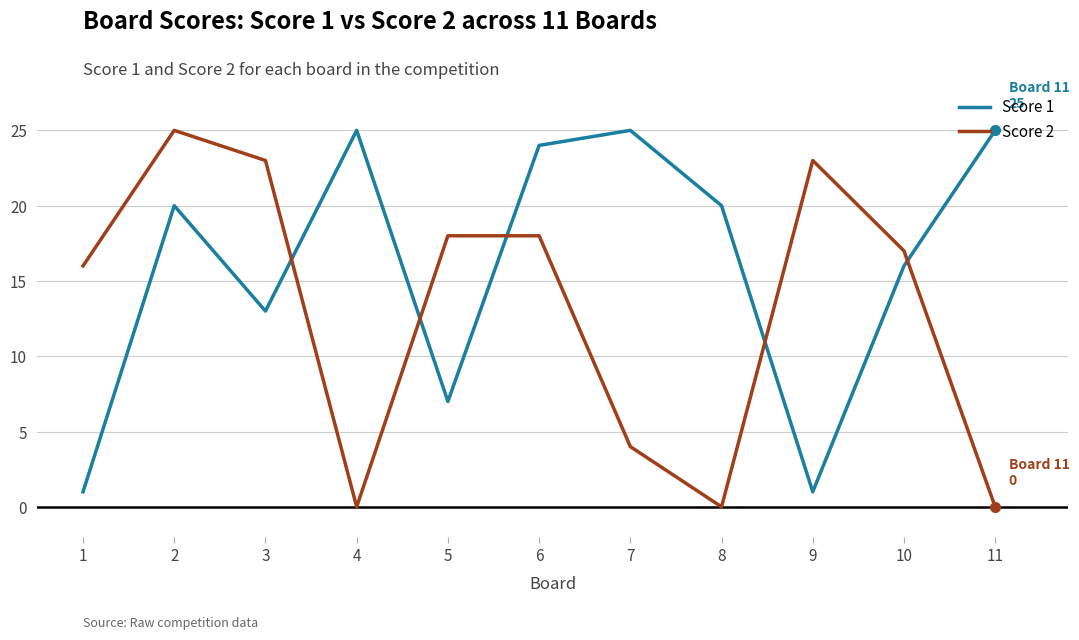

Reading left to right, transcribe all the data shown in this chart.

Score 1: 1=1	2=20	3=13	4=25	5=7	6=24	7=25	8=20	9=1	10=16	11=25
Score 2: 1=16	2=25	3=23	4=0	5=18	6=18	7=4	8=0	9=23	10=17	11=0